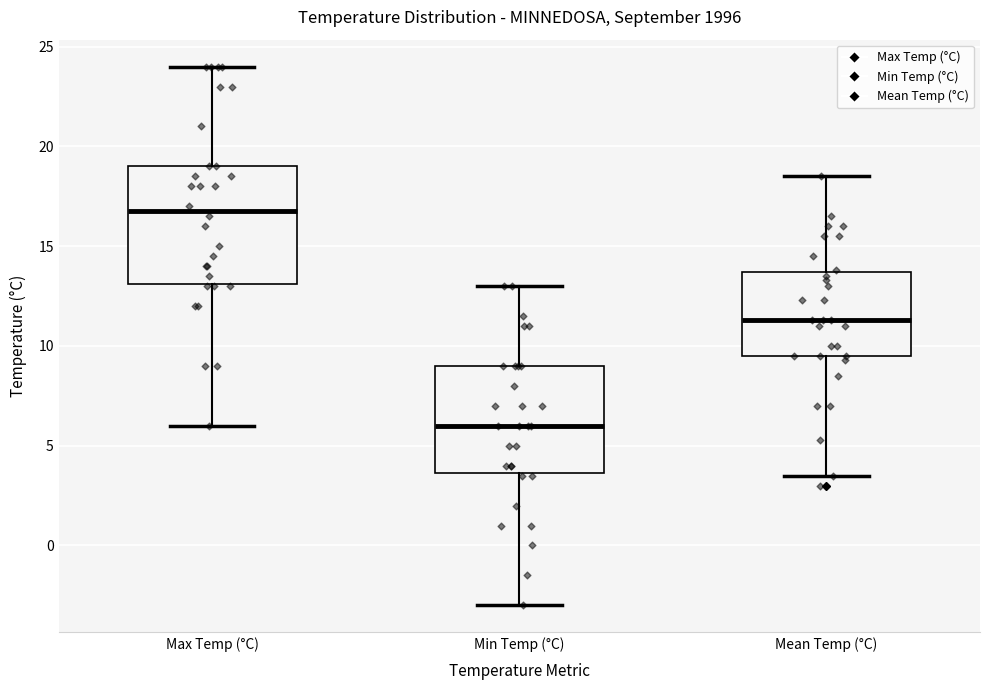

Which box has the lowest median line?

Min Temp (°C)